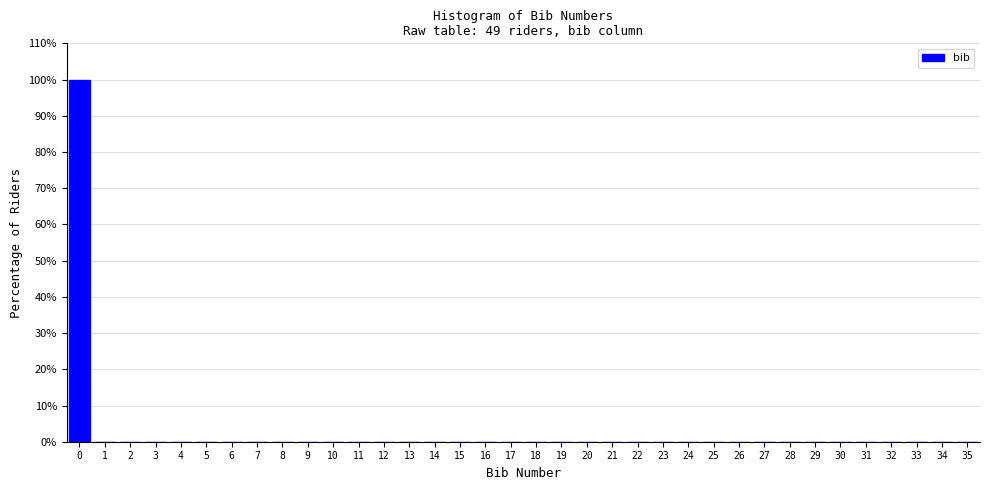

Which range on the x-axis has the tallest bar?

-0.5 to 0.5